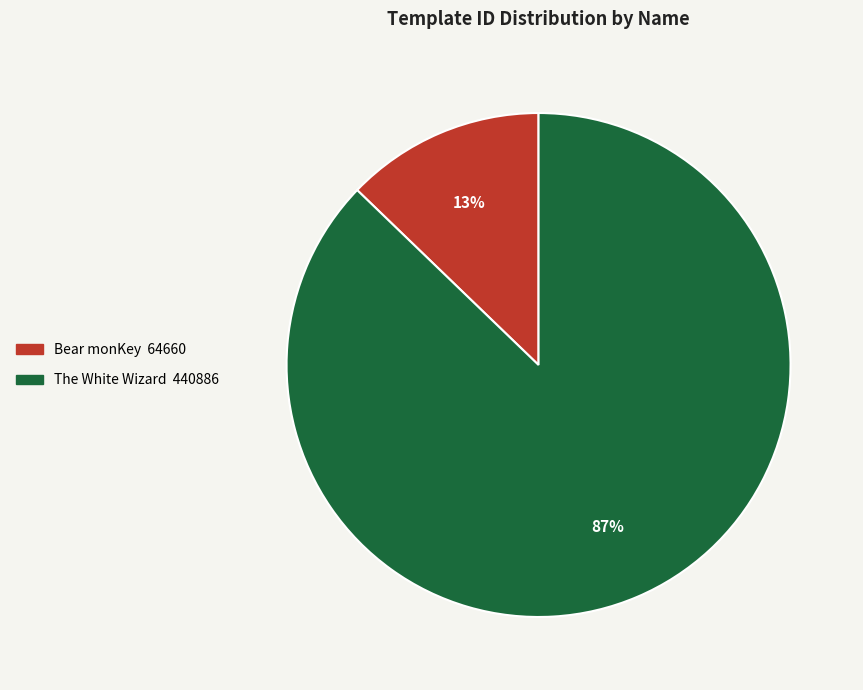

Which slice is the largest?

The White Wizard